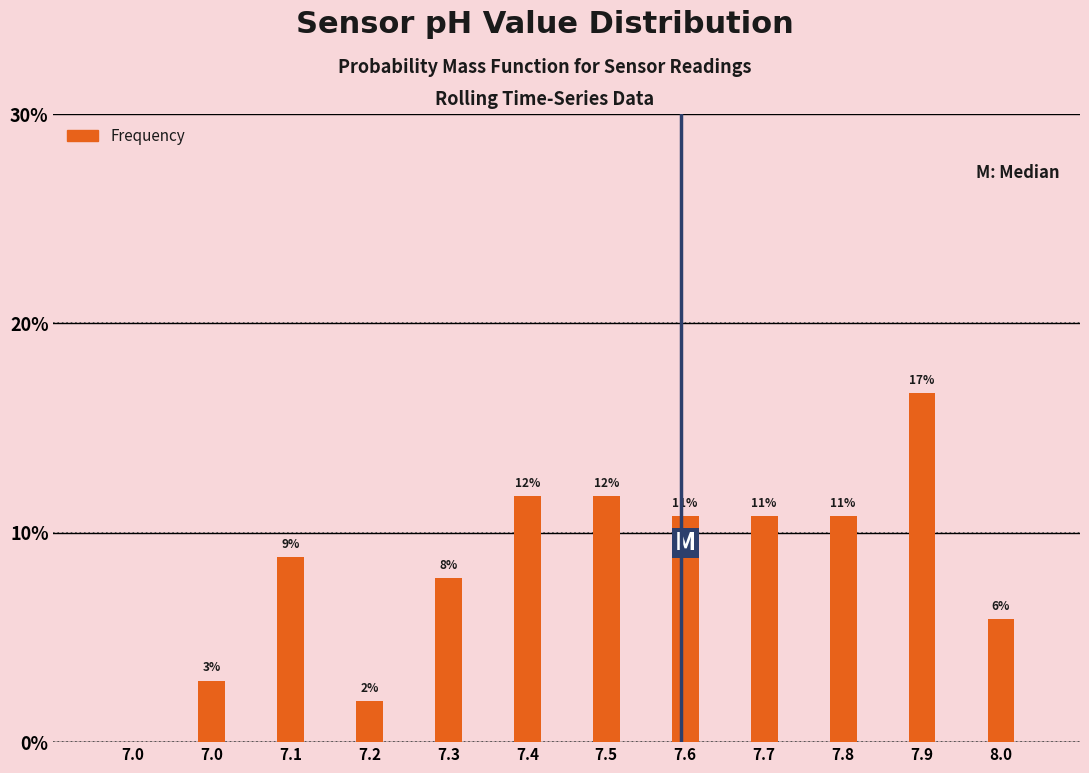

Are the bars horizontal?

No